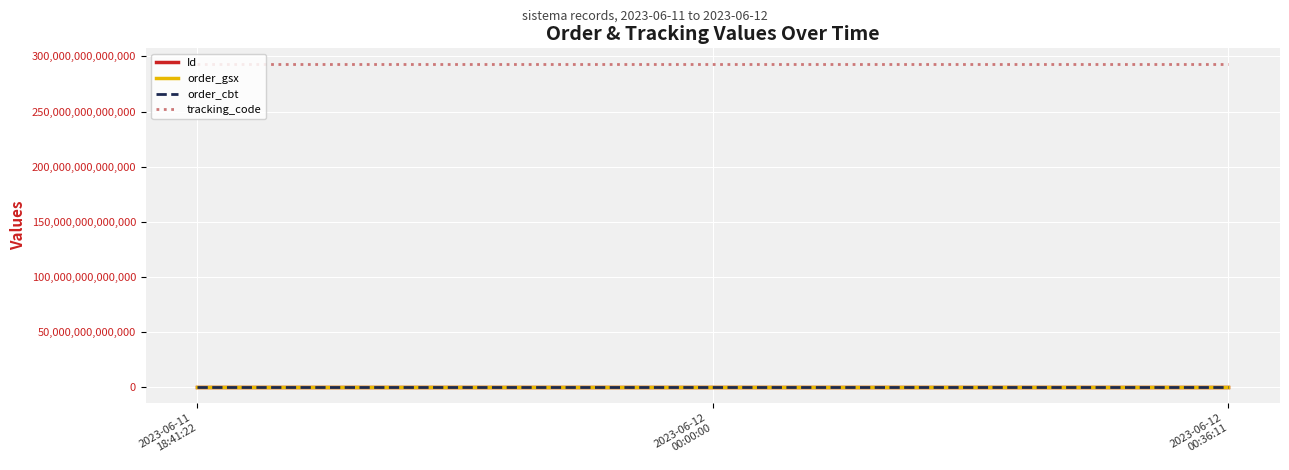

Which series has the largest total across all categories?

tracking_code